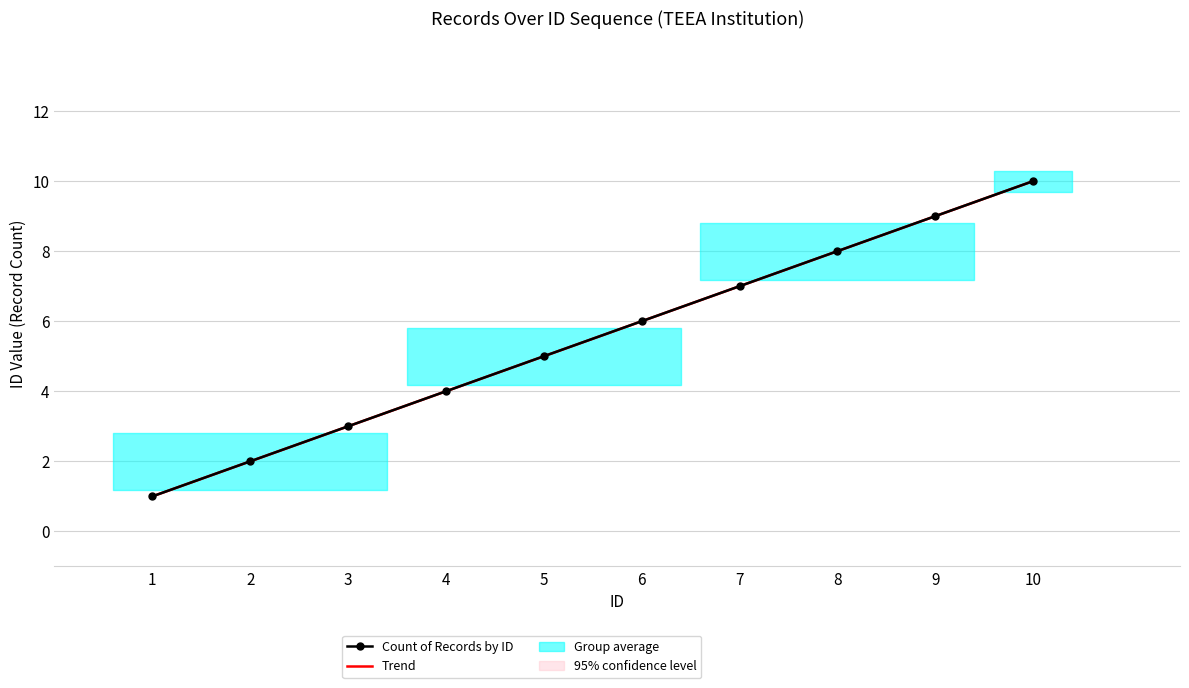

True or false: the data shows 3 at 3.

True